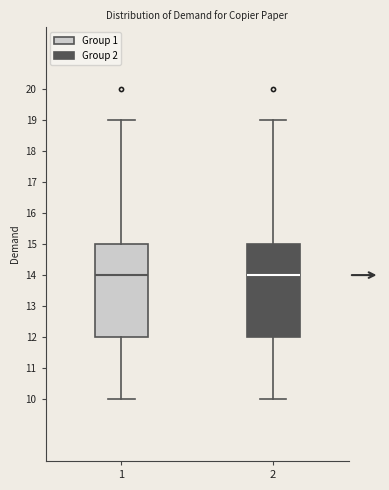

Reading left to right, transcribe this box plot: for each box, give where its median line is, the range the box spans, and where its two whiskers end, as read against the y-axis. The values are not printed on the chart, so give them approximately, as read against the axis.

1: median 14, box 12 to 15, whiskers 10 to 19
2: median 14, box 12 to 15, whiskers 10 to 19